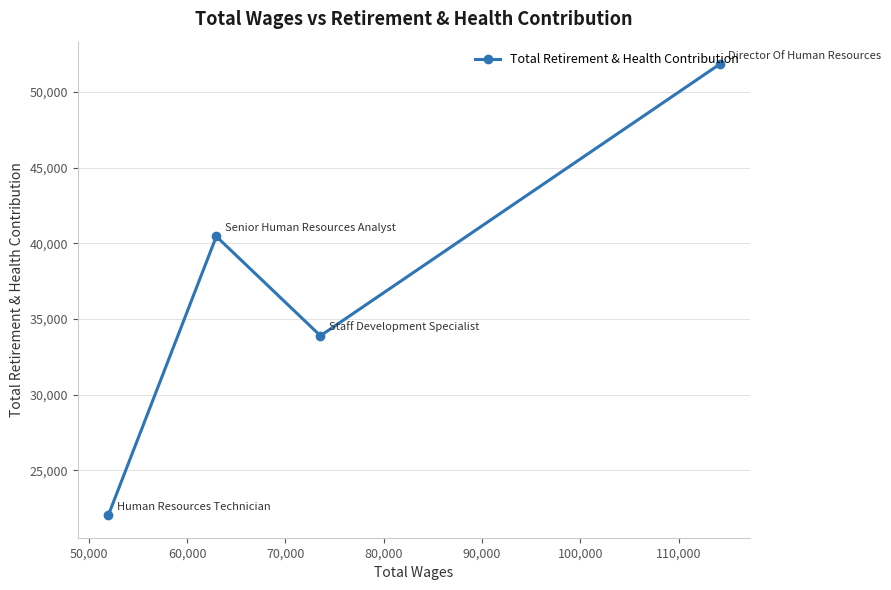

What is the value of the 2nd point from the left?

40454